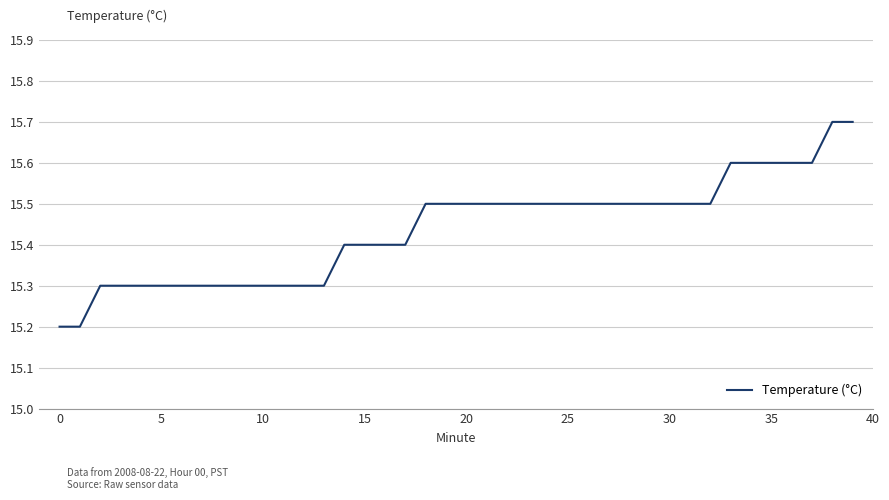

Reading right to left, extract all data points from this chart.

15.7	15.7	15.6	15.6	15.6	15.6	15.6	15.5	15.5	15.5	15.5	15.5	15.5	15.5	15.5	15.5	15.5	15.5	15.5	15.5	15.5	15.5	15.4	15.4	15.4	15.4	15.3	15.3	15.3	15.3	15.3	15.3	15.3	15.3	15.3	15.3	15.3	15.3	15.2	15.2